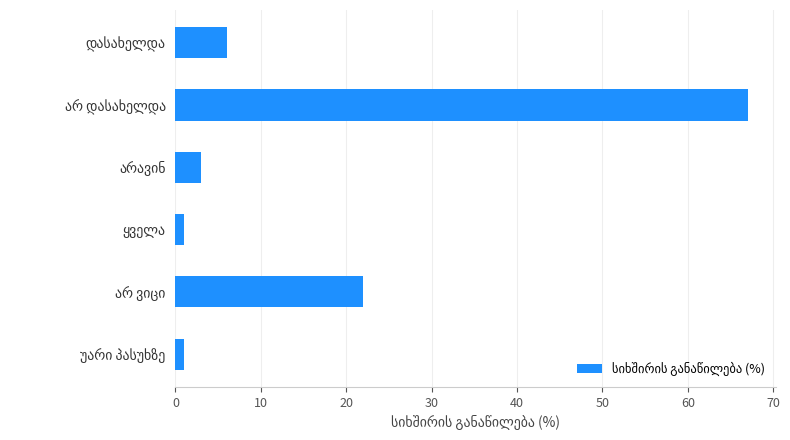

What is the greatest value displayed?

67